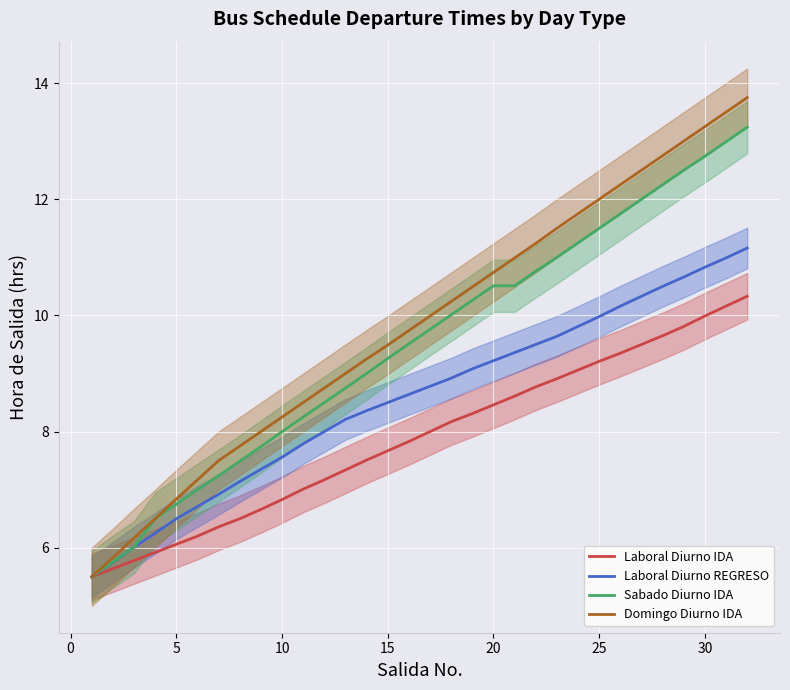

What is the highest value of the Sabado Diurno IDA series?

13.2